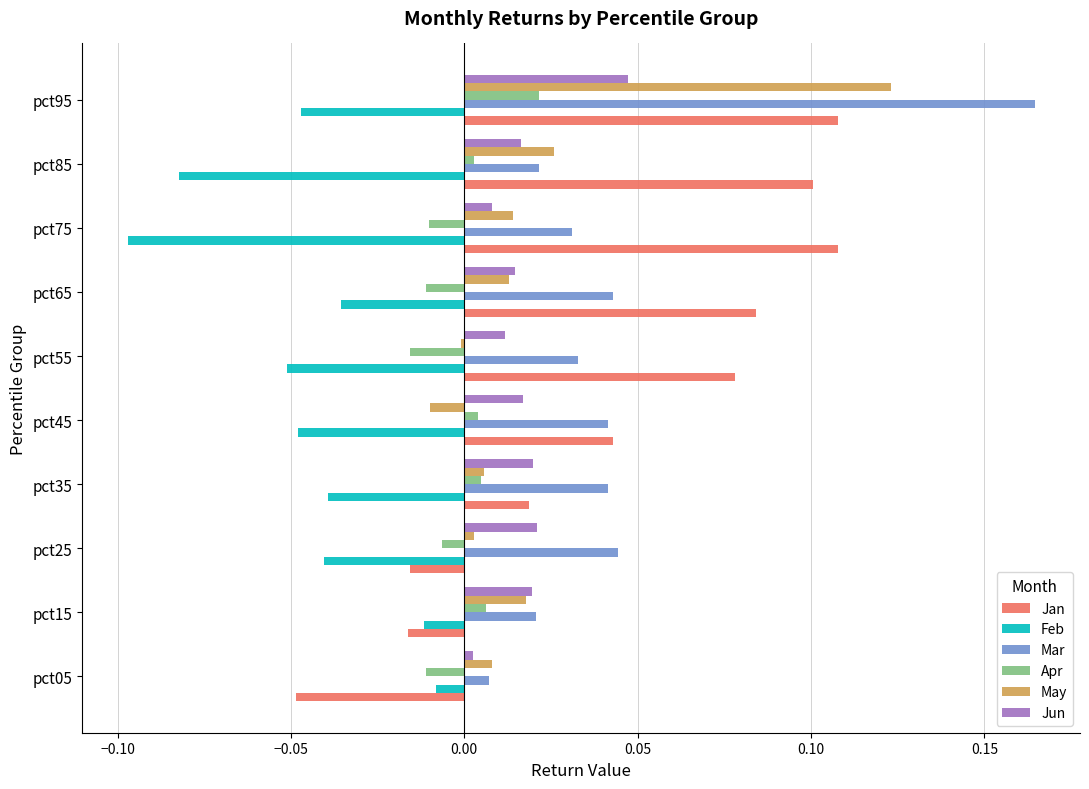

What is the sum of all Feb values?

-0.5